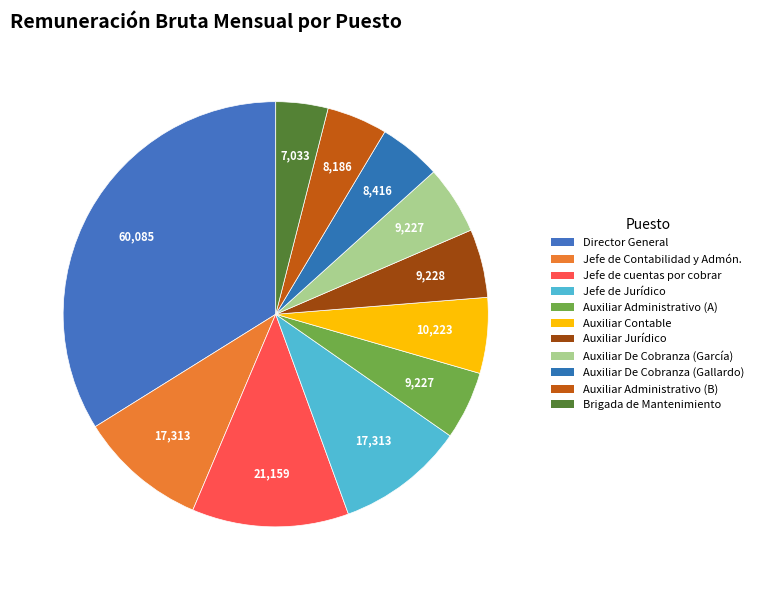

How many slices are in this pie chart?

11